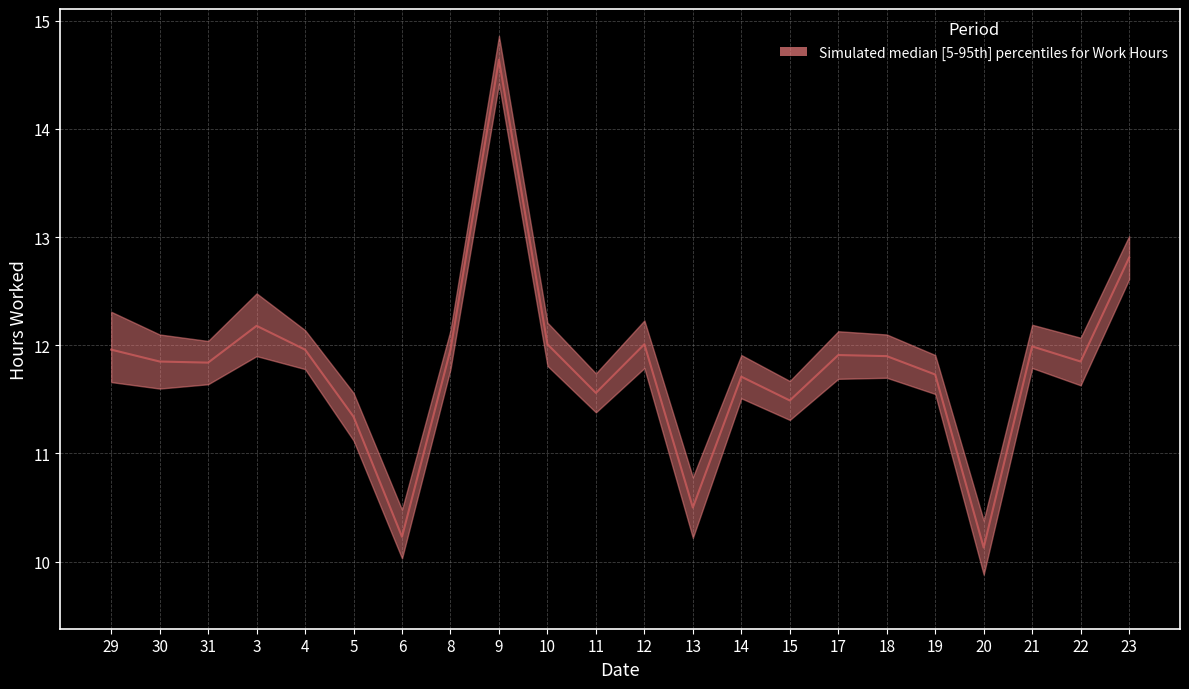

Where does the data first go above 11?

29